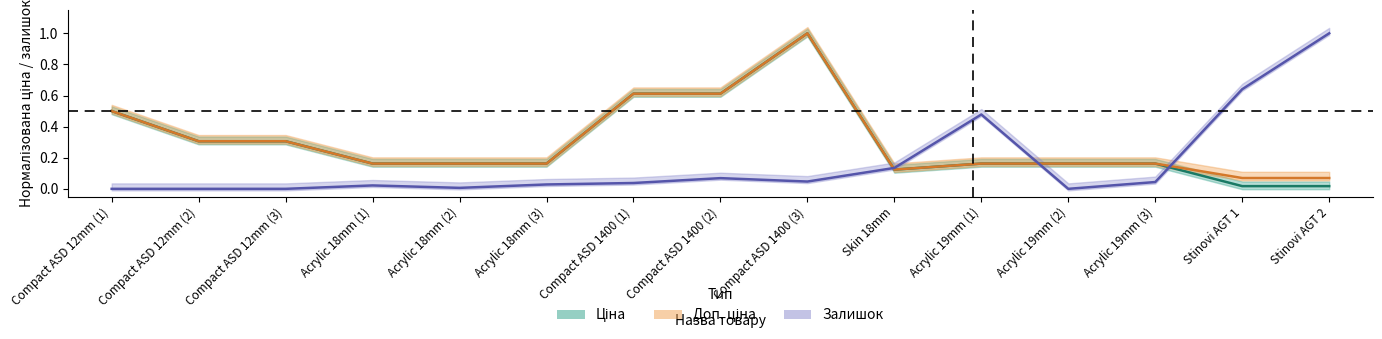

Does the chart have visible grid lines?

No